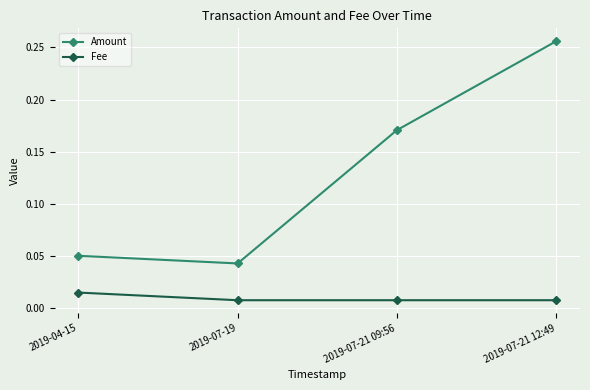

Count the Amount values in the range 0 to 1.

4